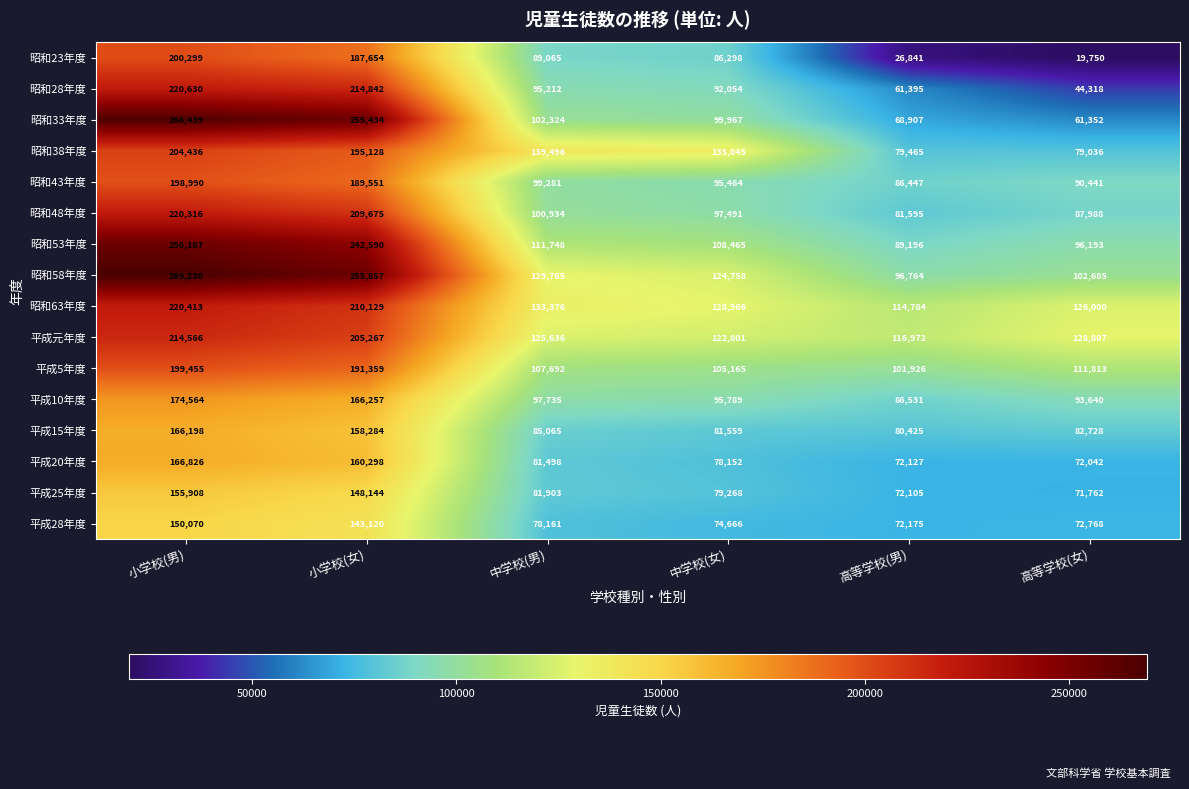

Which series has the widest spread of values?

昭和33年度